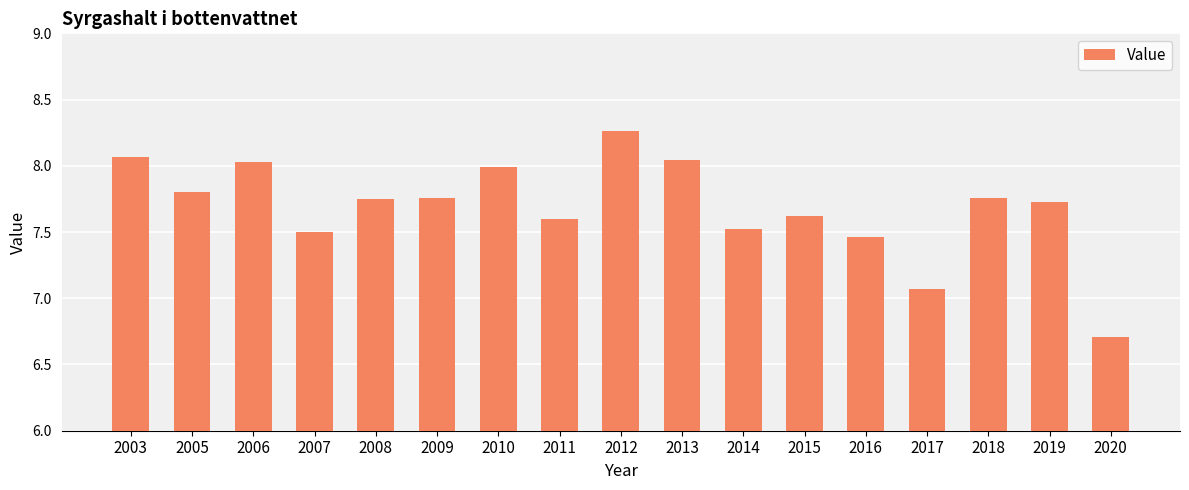

What is the difference between the second highest and minimum values?

1.4